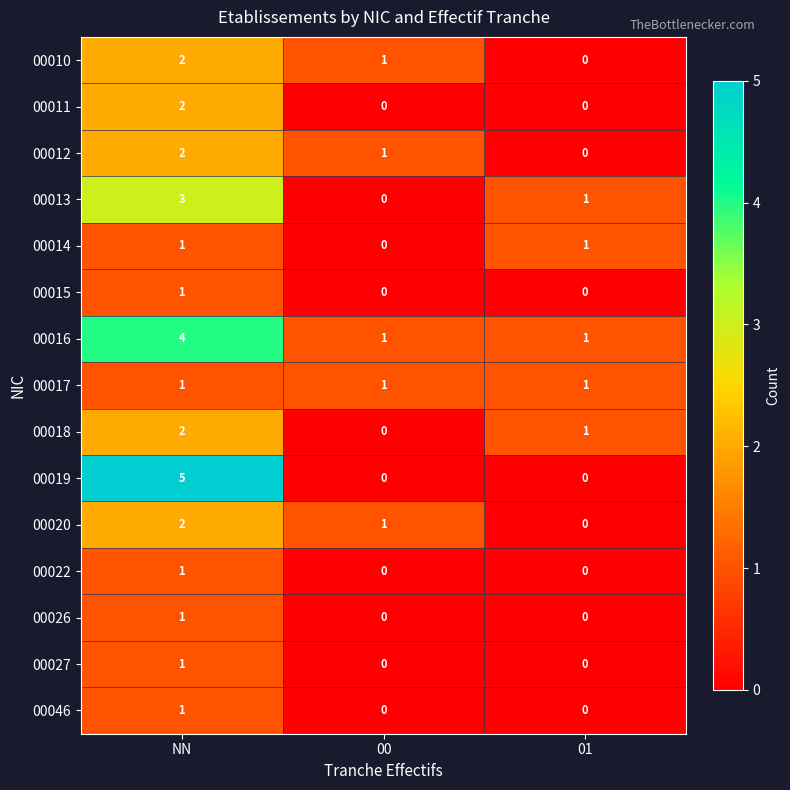

How many series are shown in this chart?

15